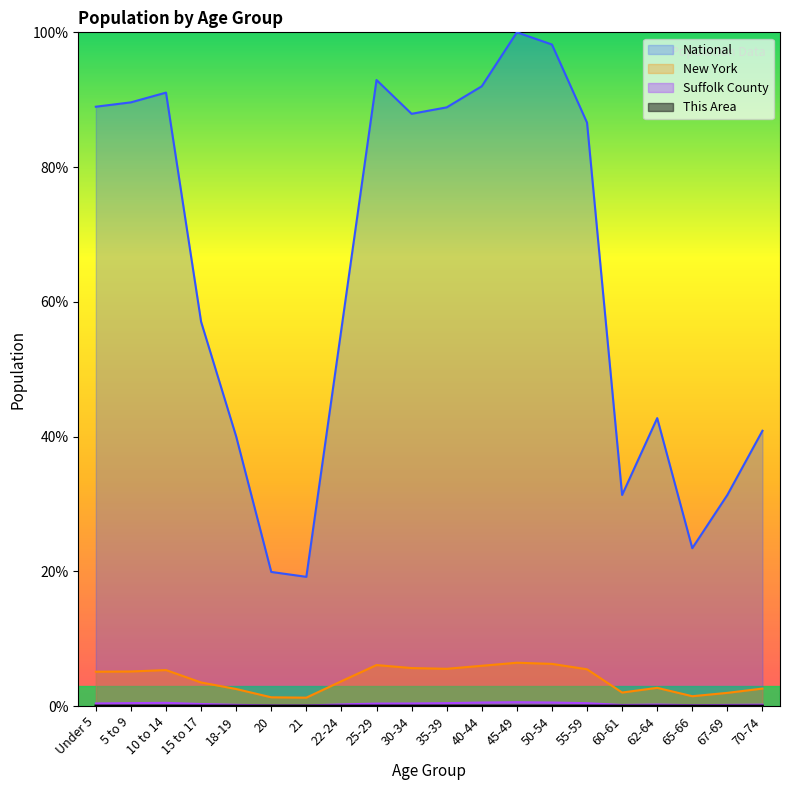

Is the value of This Area at 55-59 greater than the value of Suffolk County at 10 to 14?

No